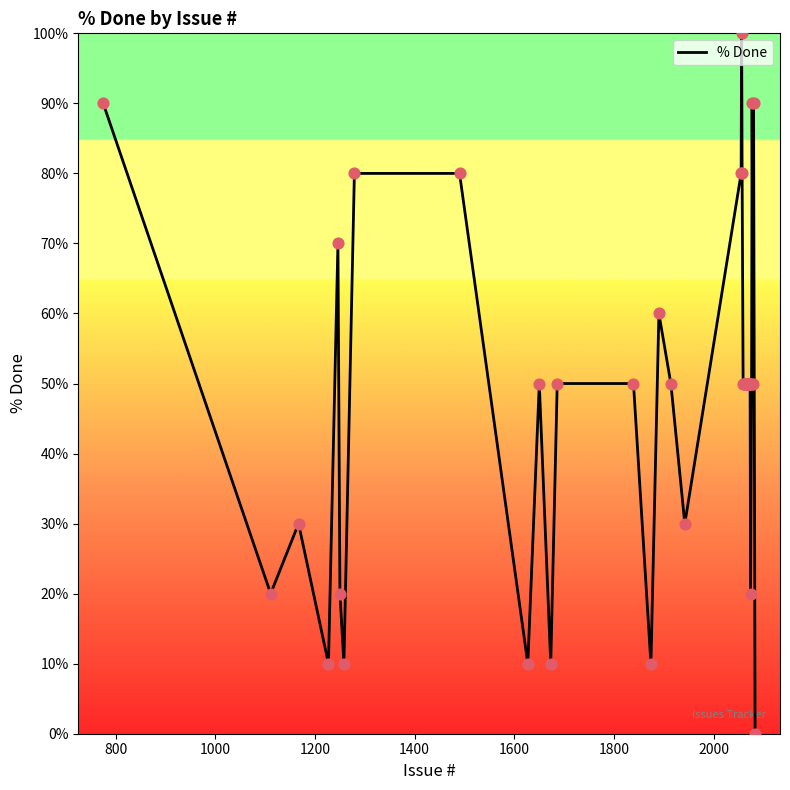

What is the greatest value displayed?

100